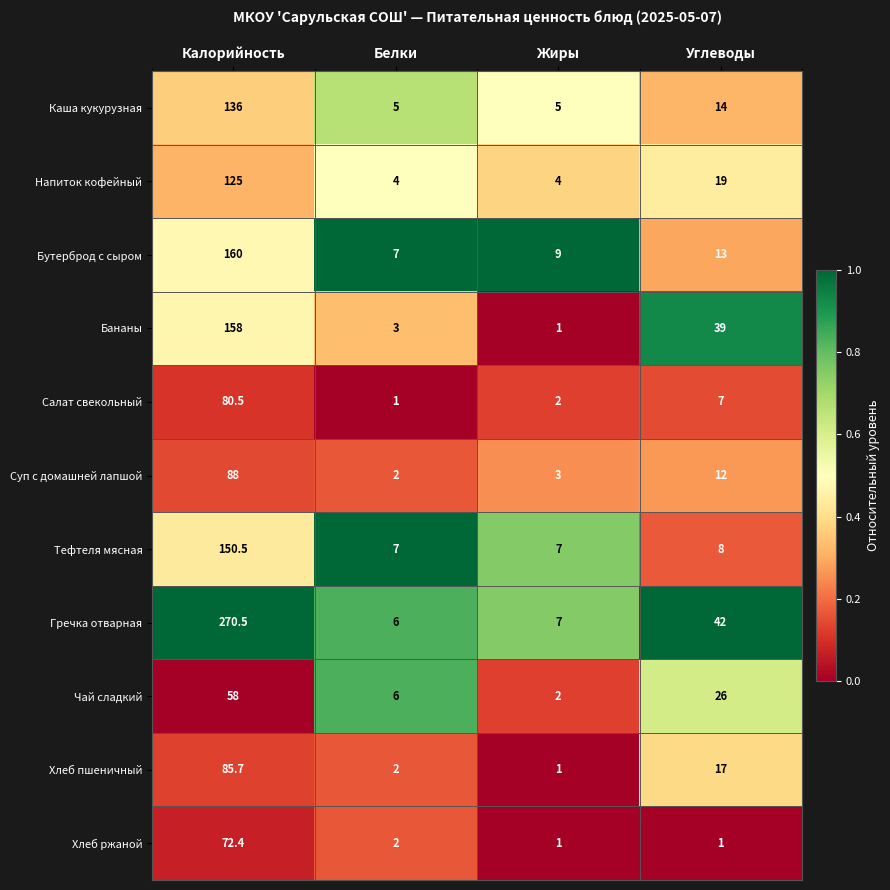

Which series has the largest total across all categories?

Гречка отварная